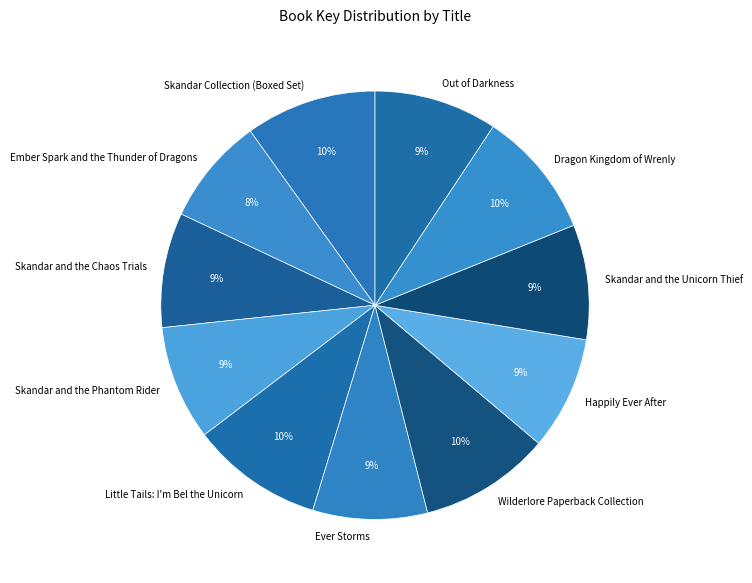

To the nearest percent, what is the difference between the largest and smallest slice percentages?

2%